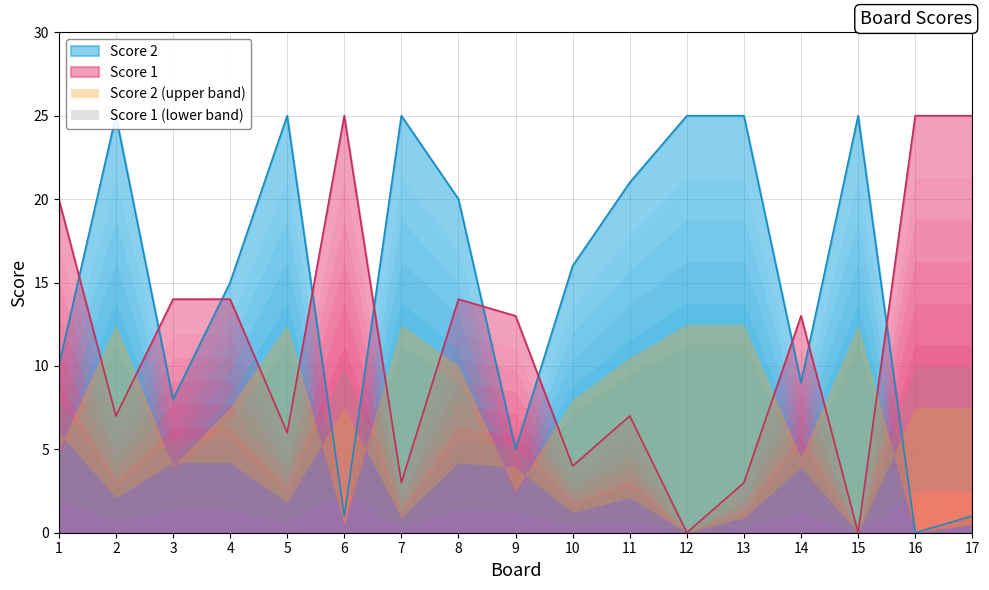

What is the value of the Score 1 point at the 6th from the left?

25